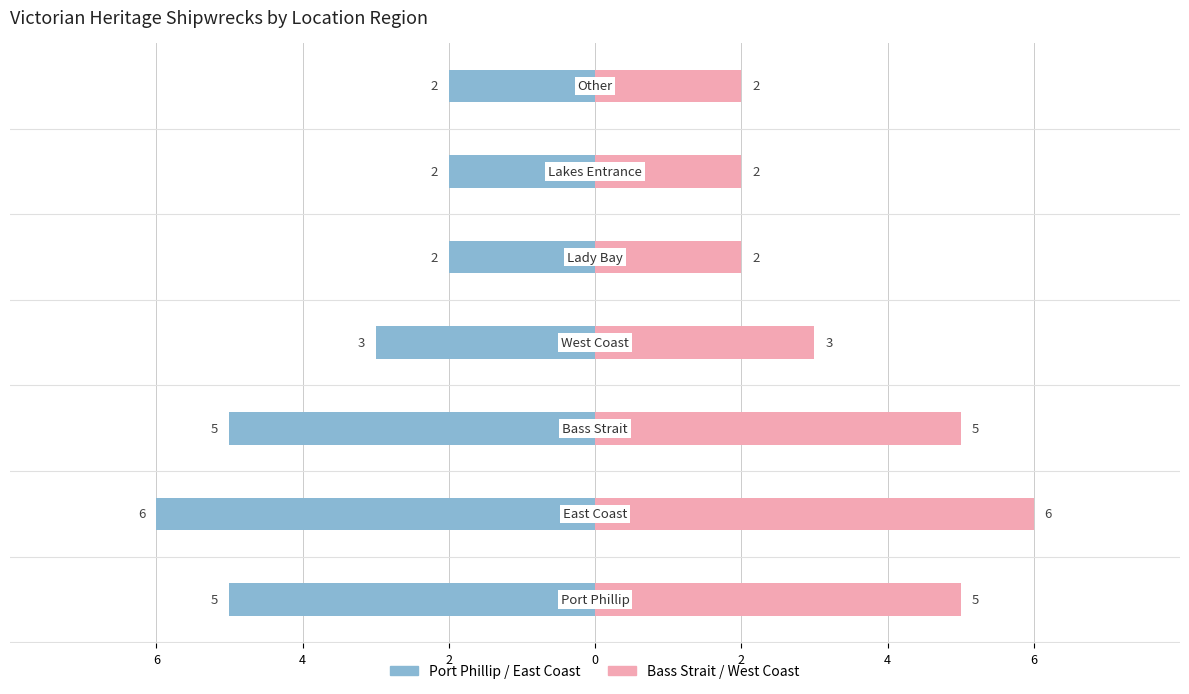

The Count (Right) series shows 2 at 4. True or false?

True